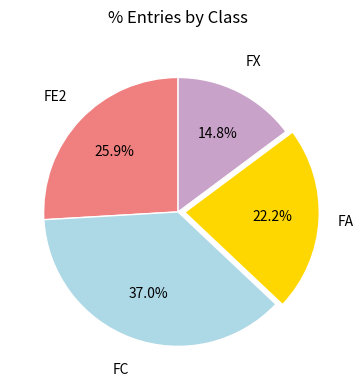

Does any single category account for the majority?

No